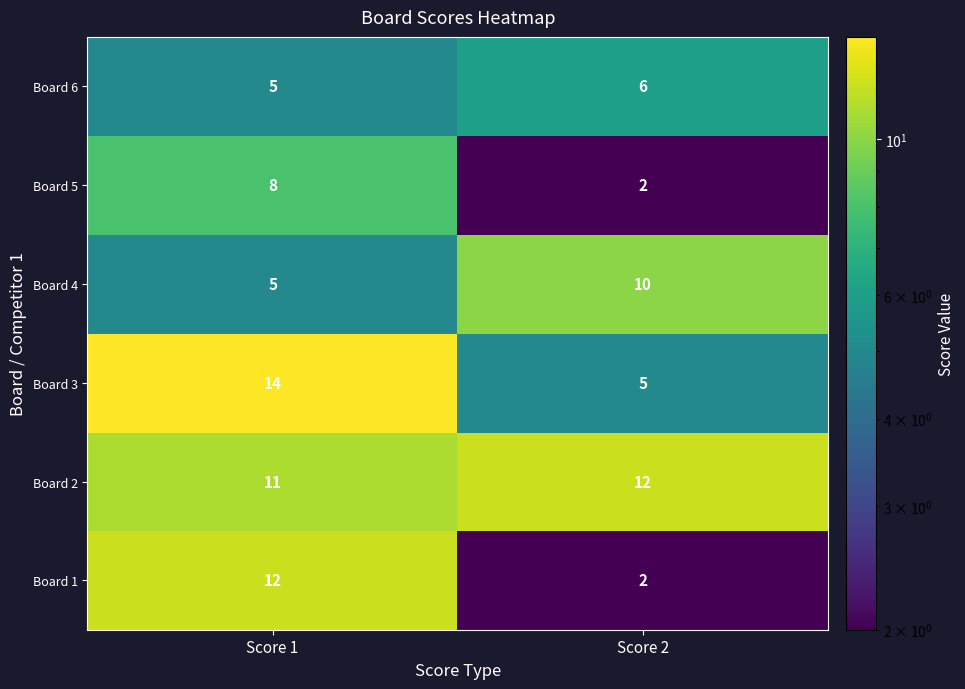

Count the number of data series in this chart.

6